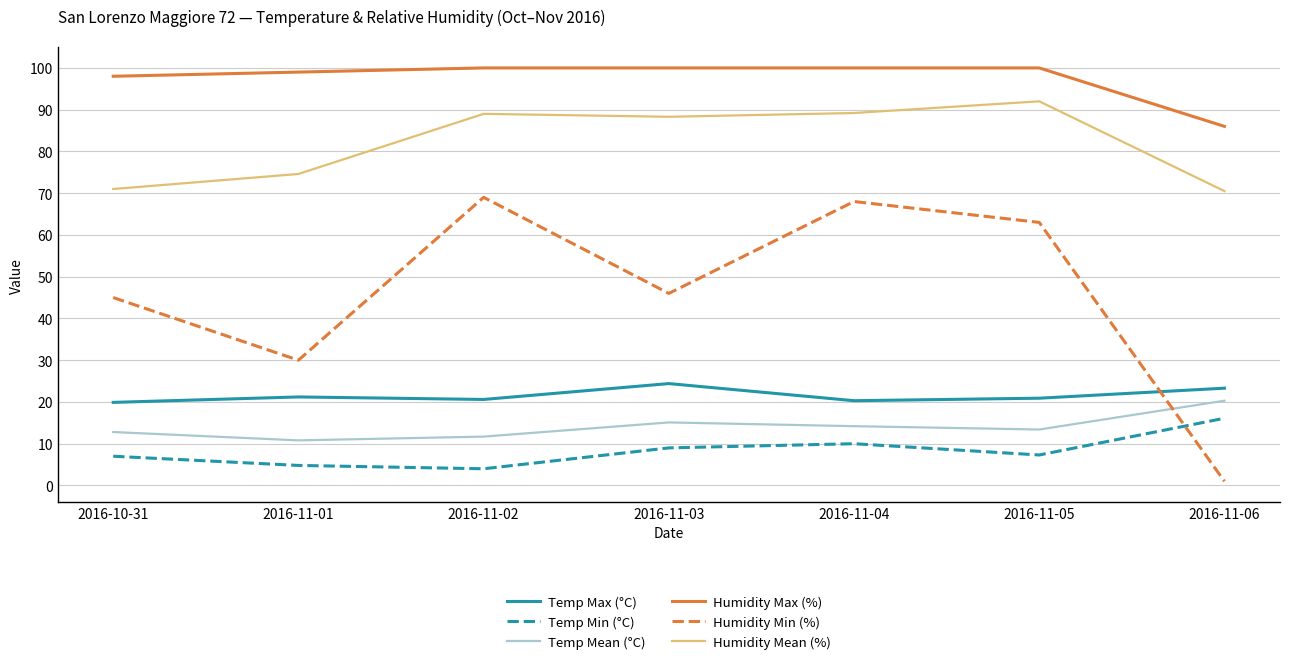

At which label does Temp Max (°C) reach its peak?

2016-11-03